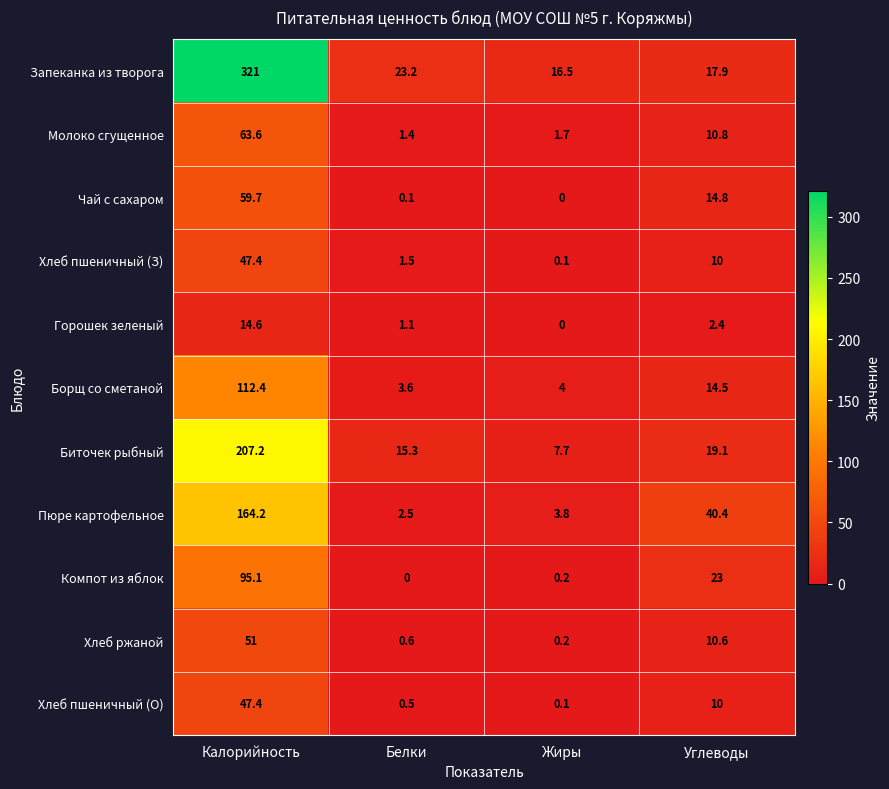

Is it true that Компот из яблок equals 95.1 at Калорийность?

True